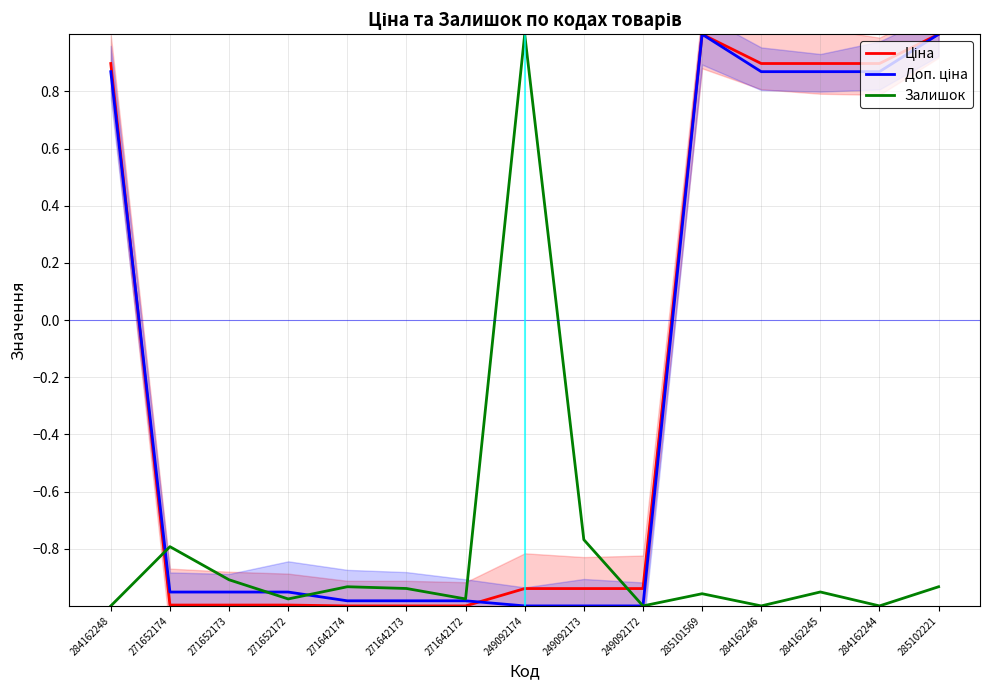

How many times do Залишок and Ціна cross each other?

2